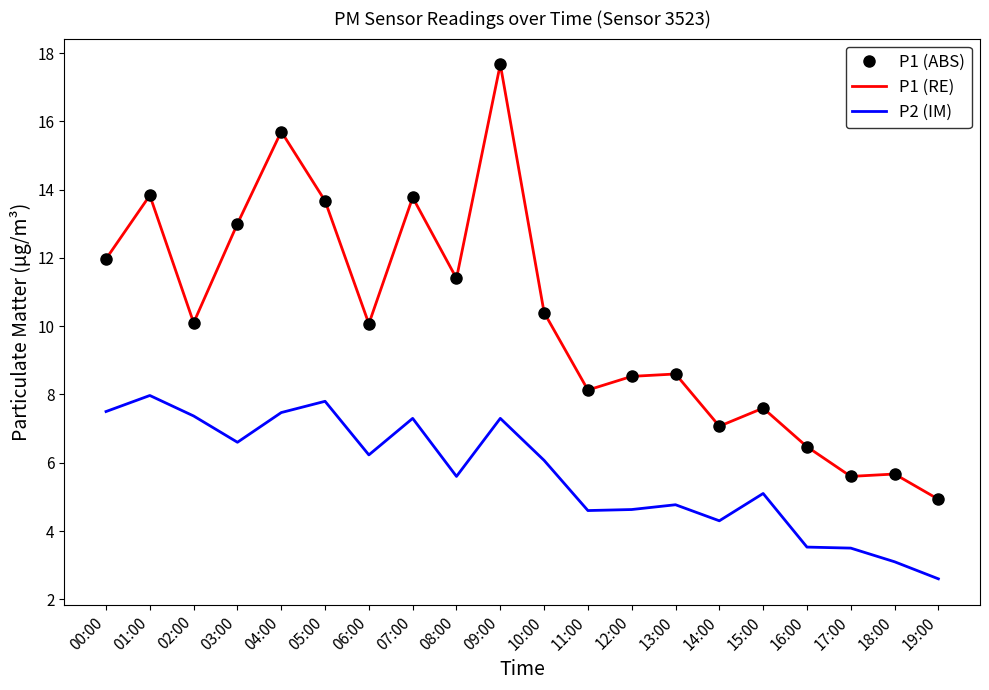

The value of P2 (IM) at 05:00 is 2.9. True or false?

False